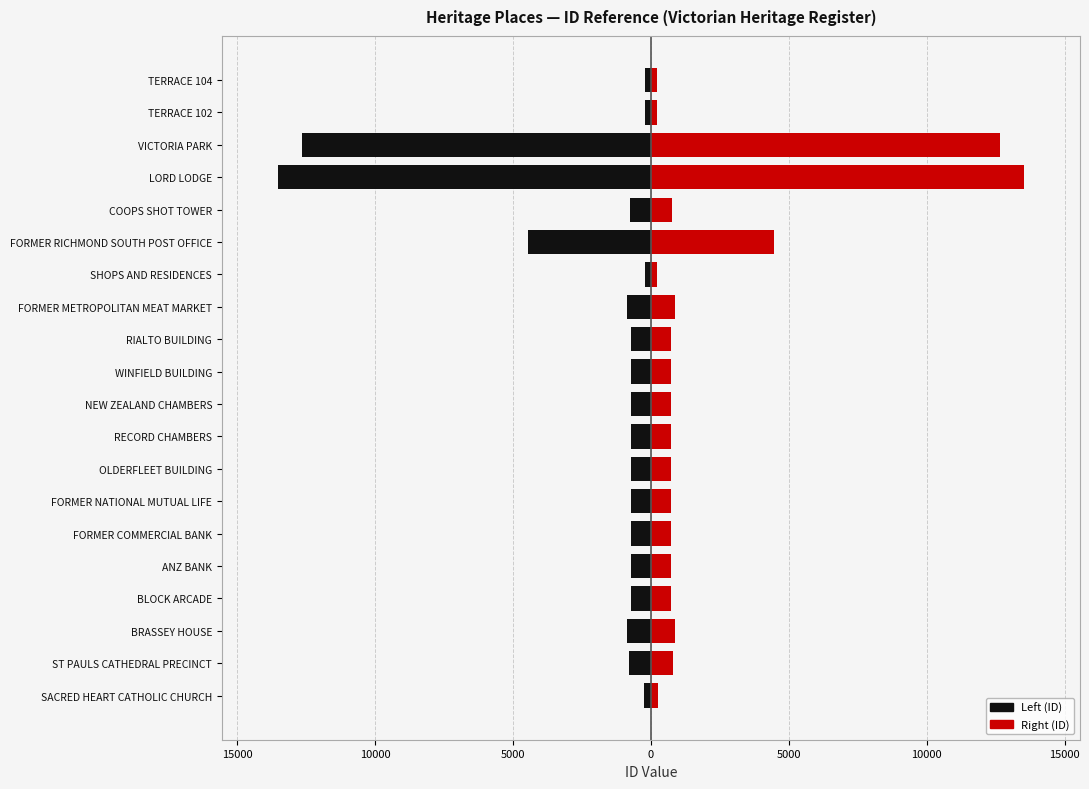

Rank the series by their maximum value, from lowest to highest.

Left (ID), Right (ID)